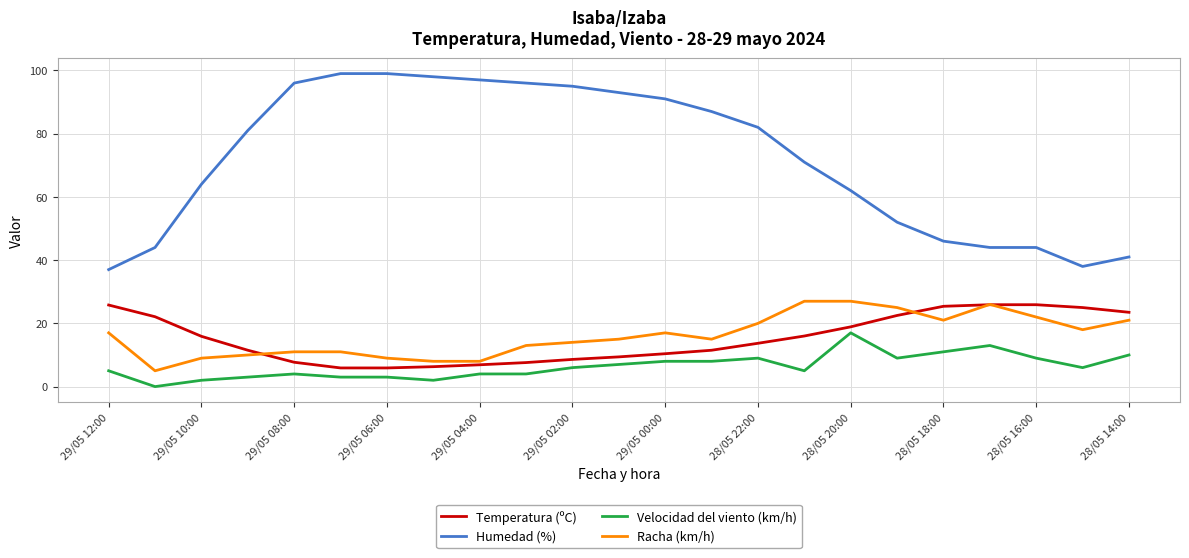

Which series has the widest spread of values?

Humedad (%)